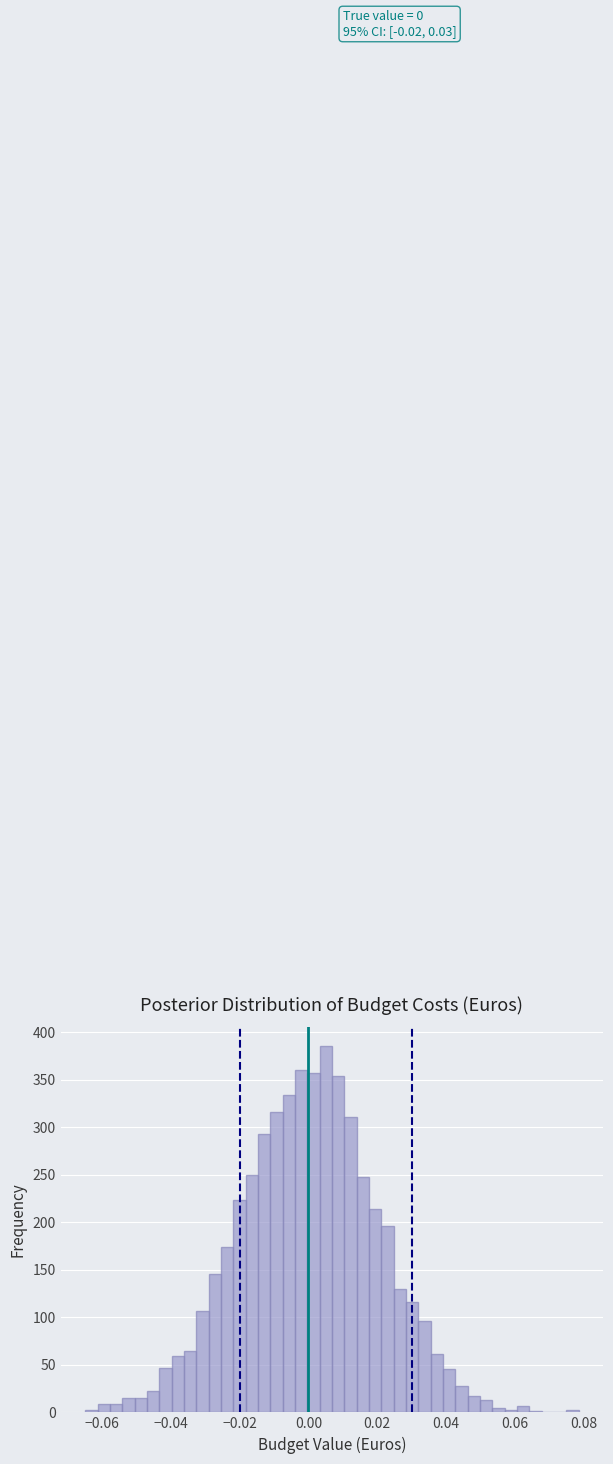

Read against the x-axis, roughly where is the centre of the tallest bar?

0.006